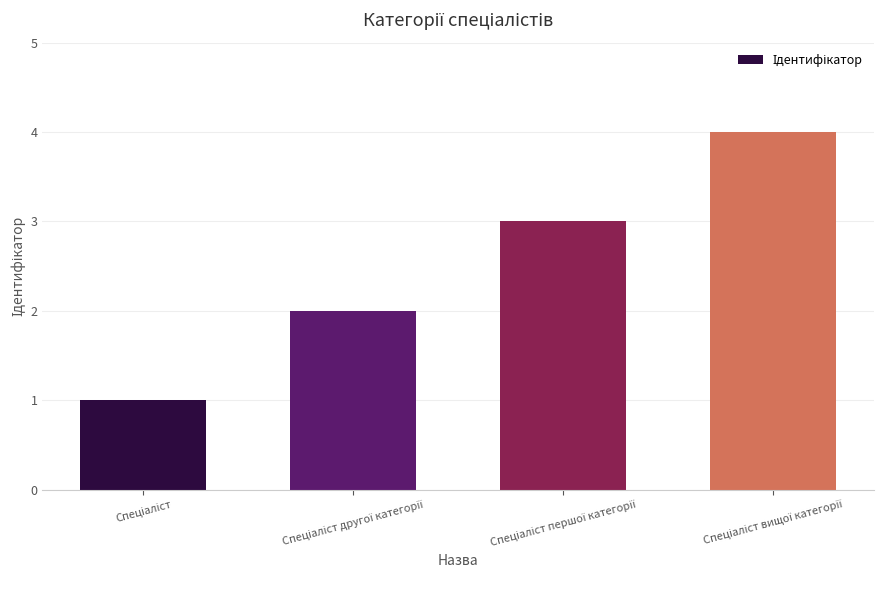

What is the greatest value displayed?

4